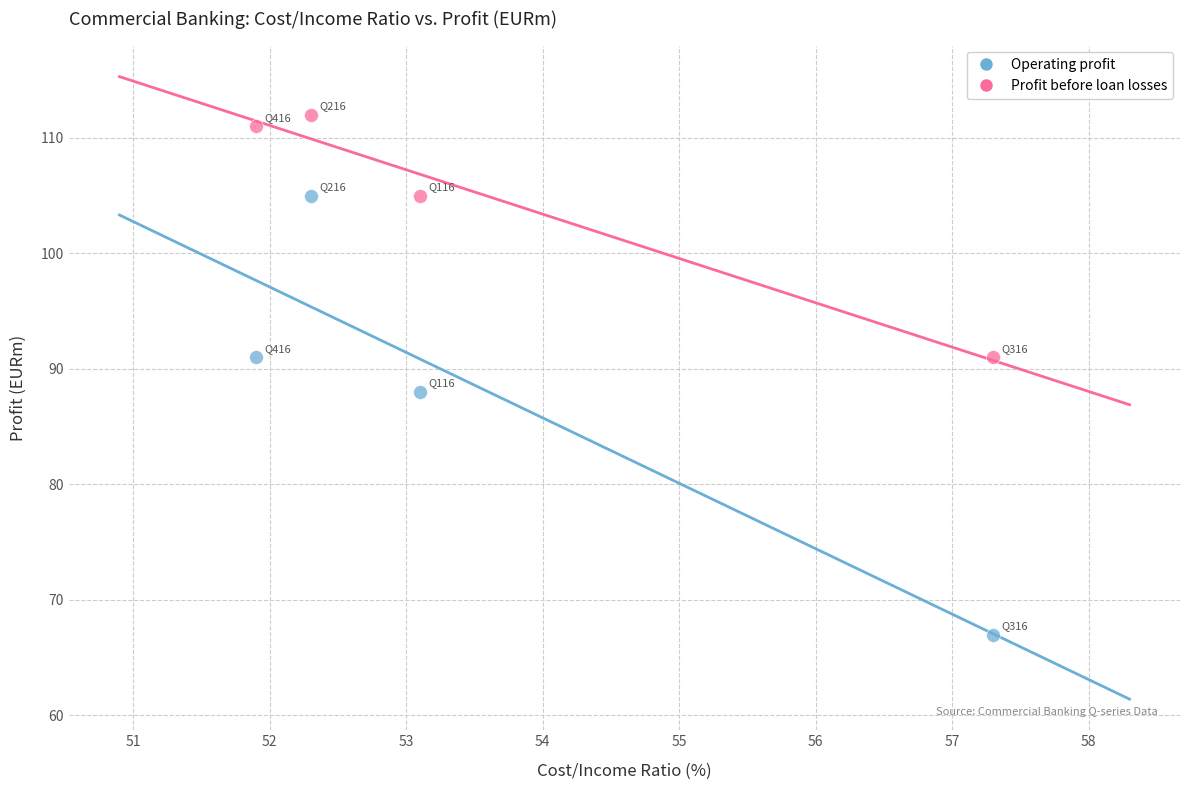

Which series reaches the minimum Y coordinate?

Operating profit